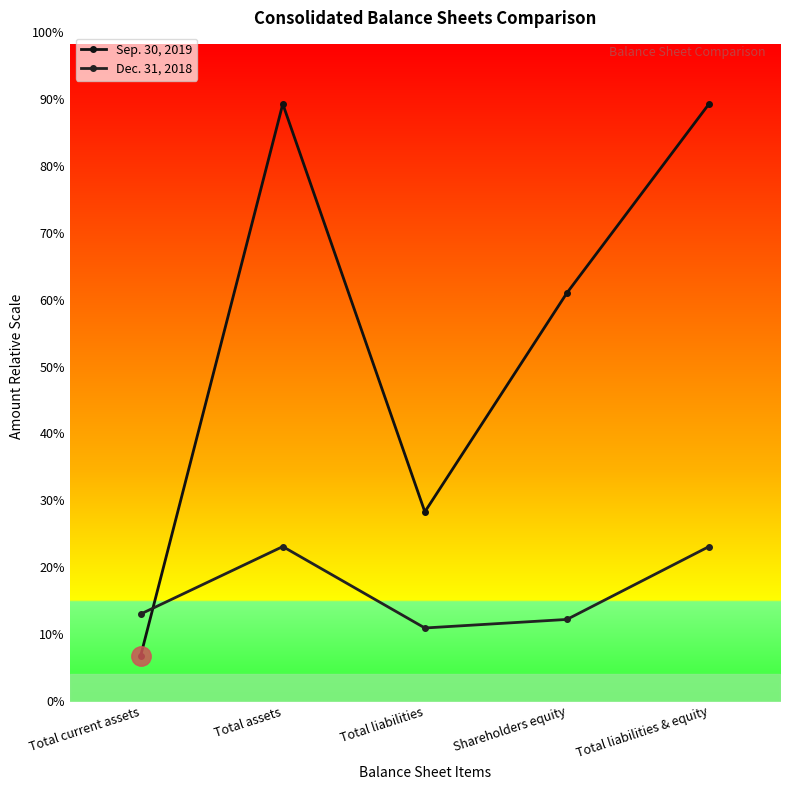

At which label does Dec. 31, 2018 first exceed 244698?

Total assets